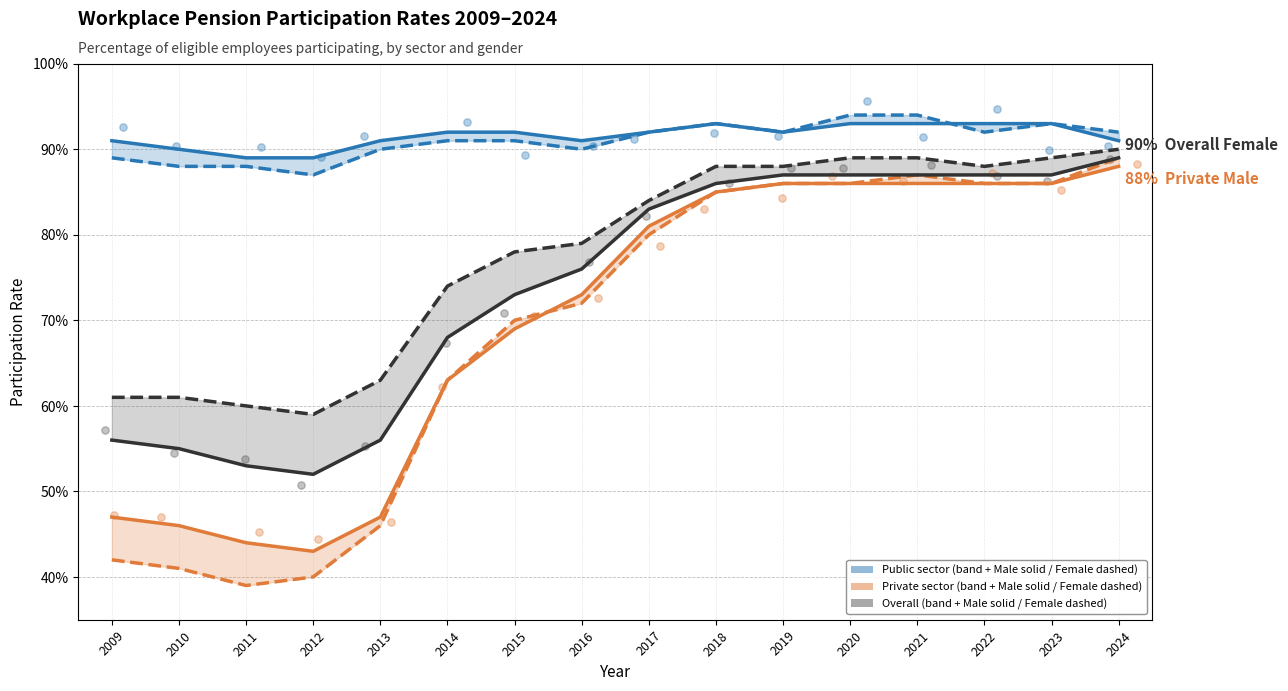

Which series reaches the maximum Y coordinate?

Public Female